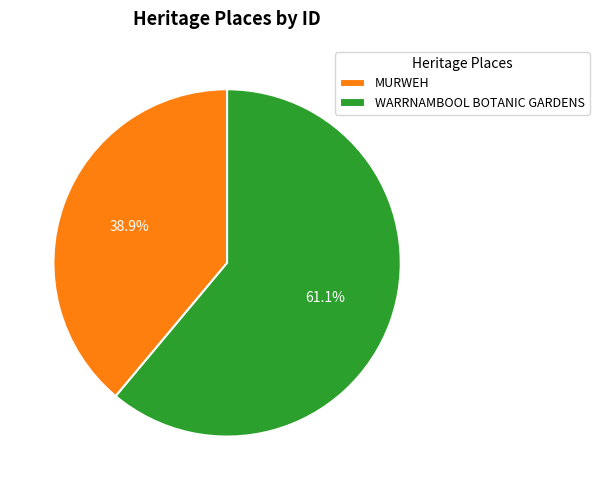

Count the number of slices in the pie.

2